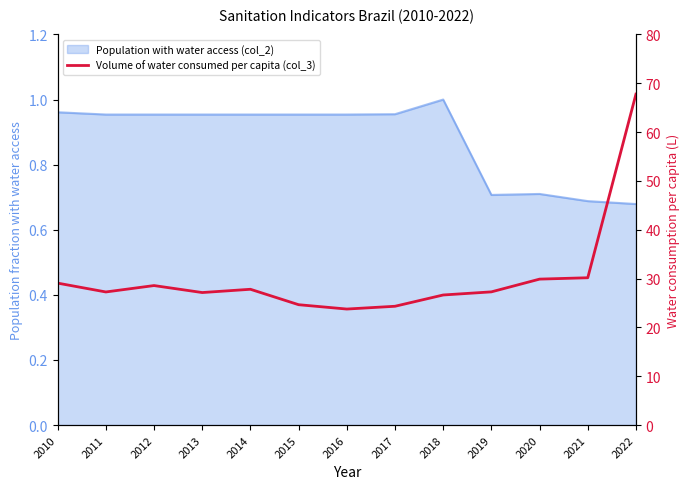

Reading left to right, what are all the values shown in this chart?

29.1	27.3	28.6	27.1	27.8	24.6	23.8	24.3	26.6	27.3	29.9	30.2	67.8